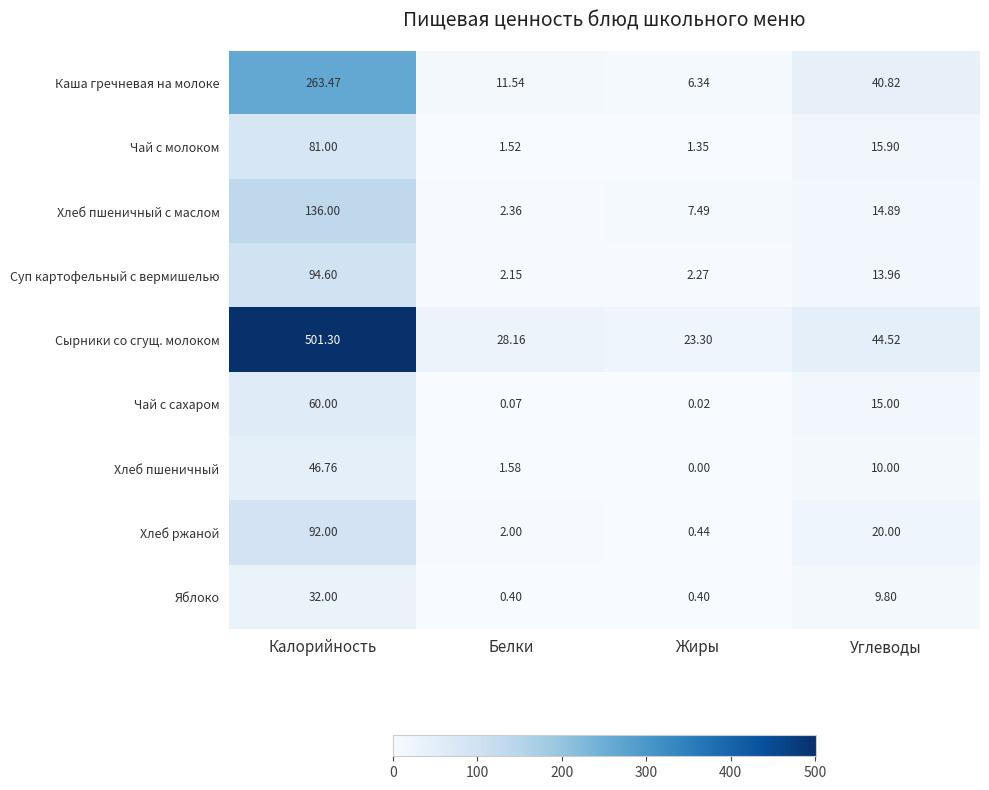

Count the number of categories in the chart.

4